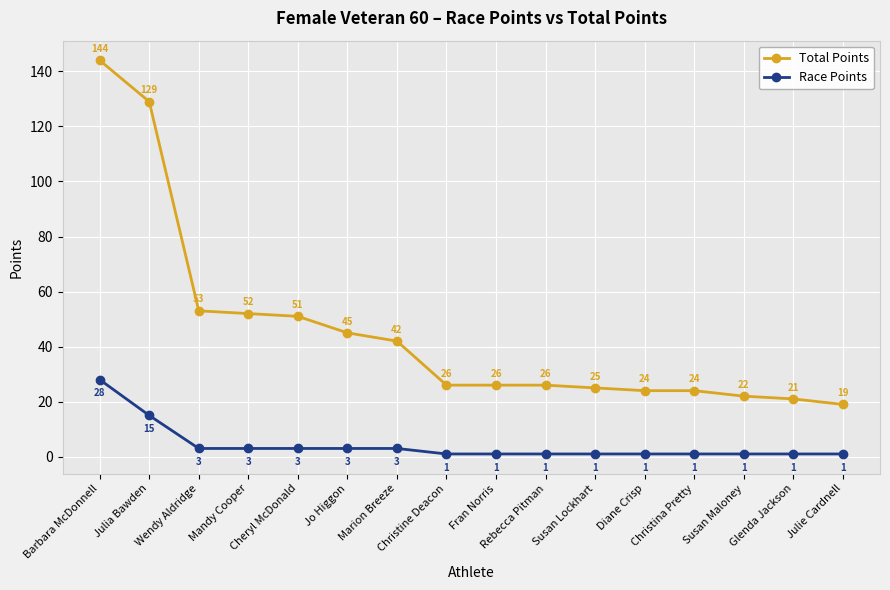

What are all the series names shown in the legend?

Total Points, Race Points